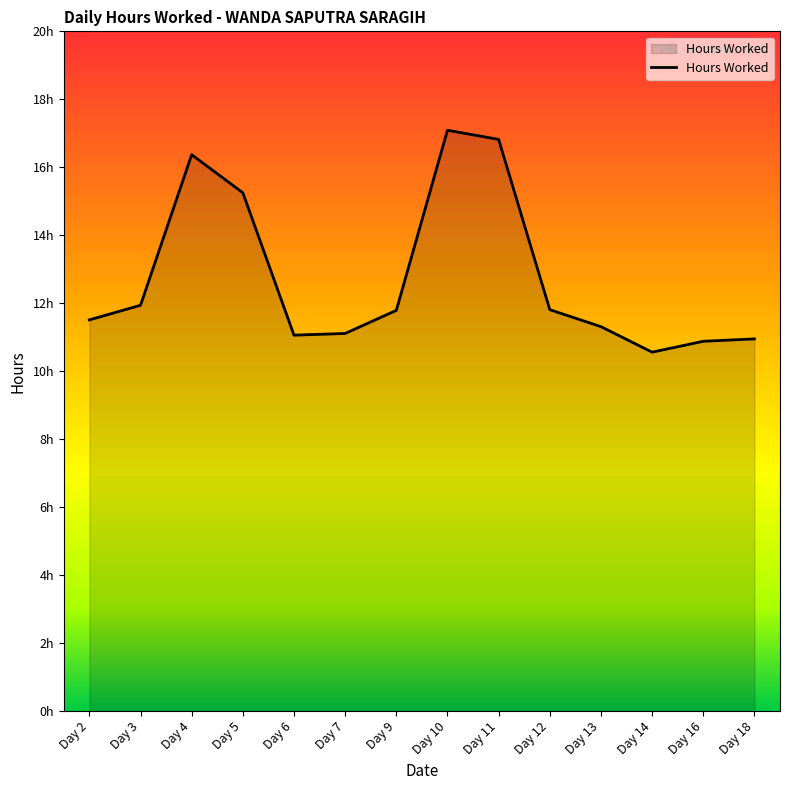

What is the value of the 10th point from the left?

11.8